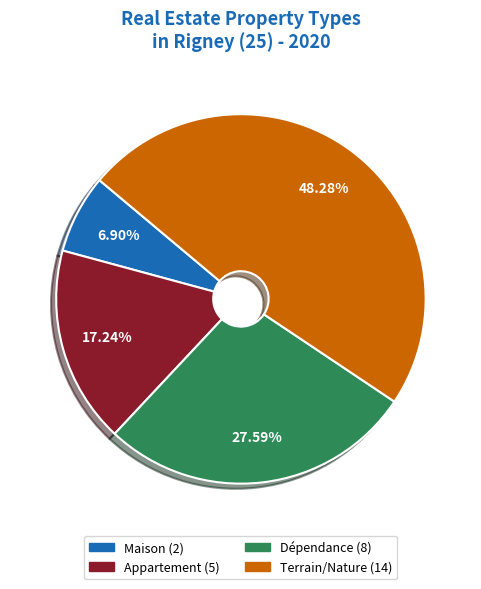

Which has a higher value, Terrain/Nature or Dépendance?

Terrain/Nature